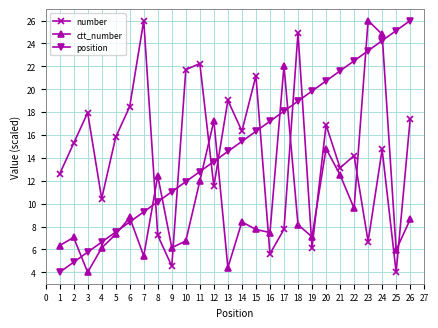

What is the difference between the highest and lowest values at 24?

10.1